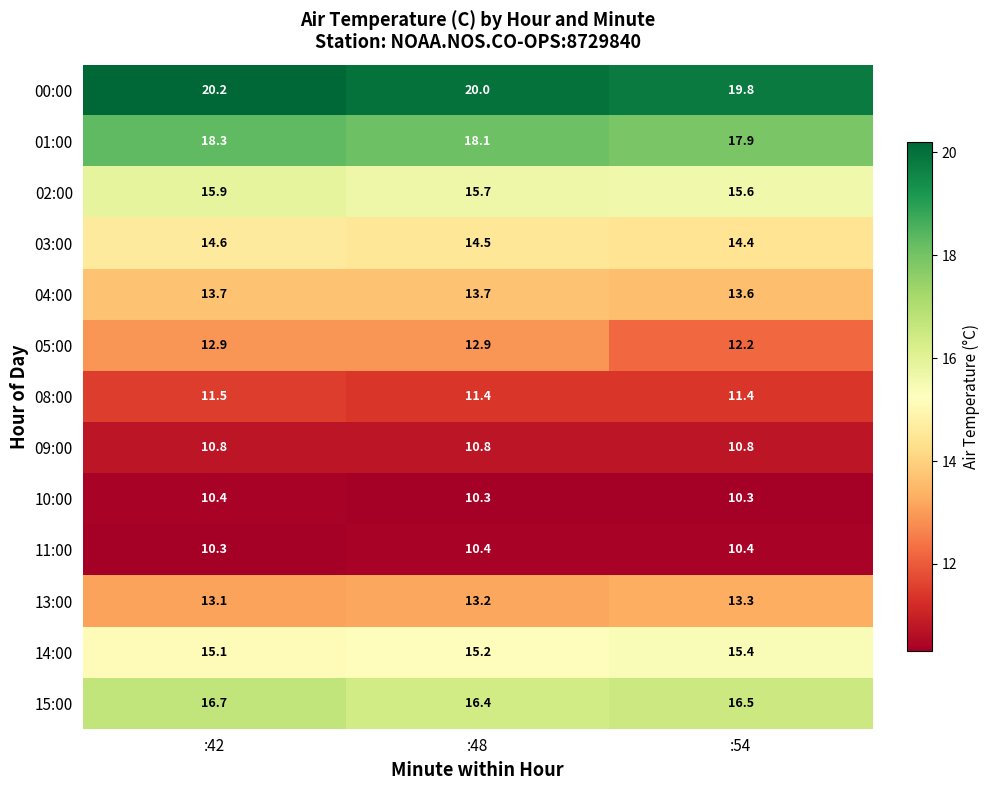

At which category does the chart reach its peak across all series?

:42